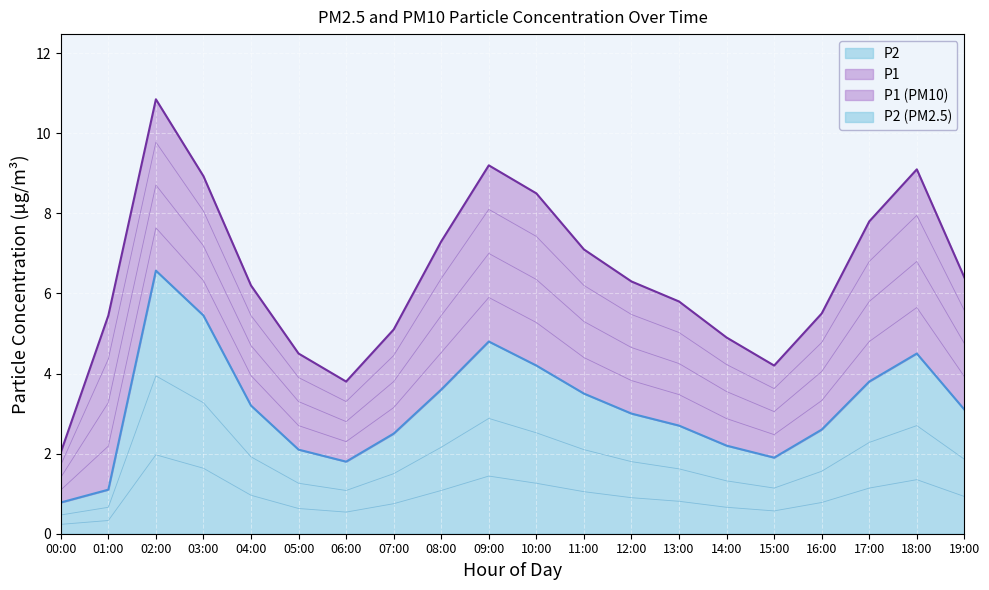

Between 03:00 and 10:00, which is larger?

03:00